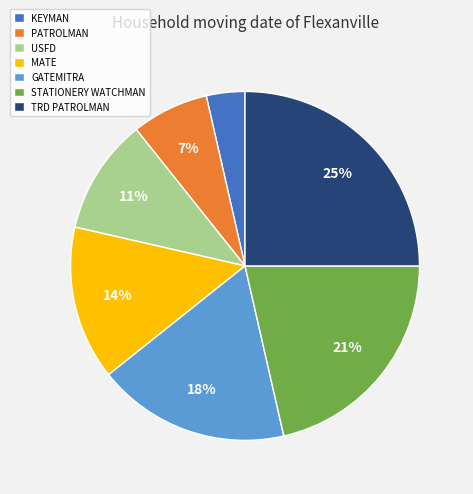

Between GATEMITRA and KEYMAN, which is larger?

GATEMITRA